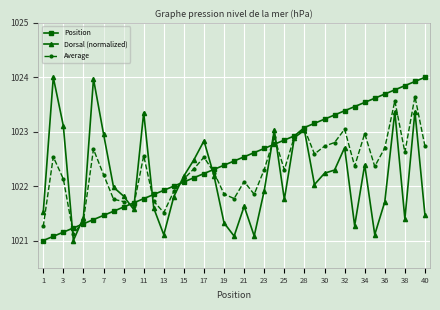

List the series in order of their overall mean, lowest first.

Dorsal (normalized), Average, Position